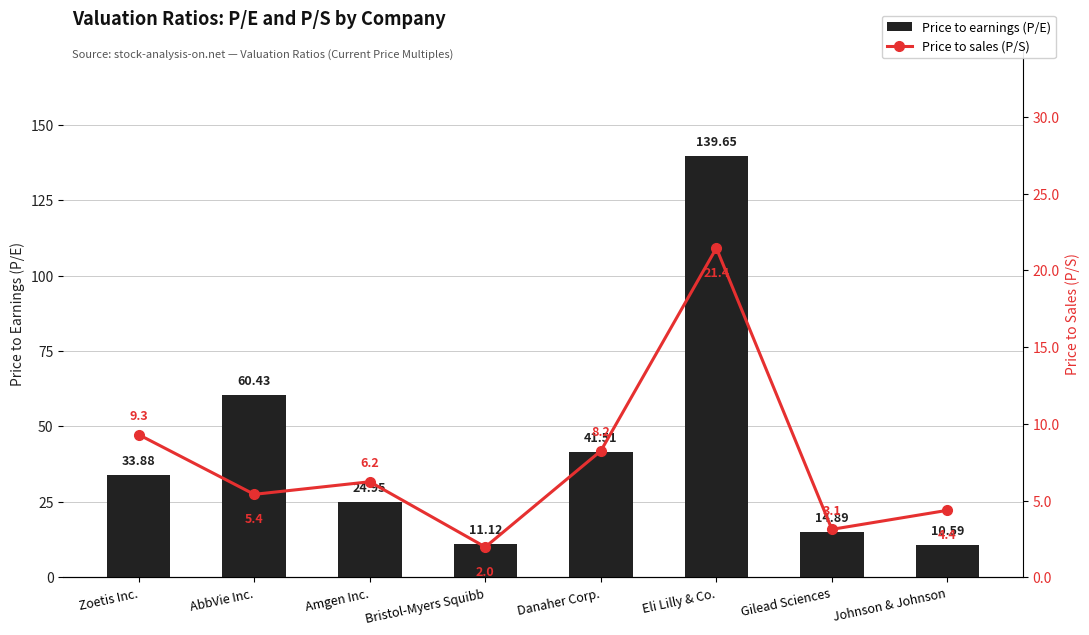

Reading left to right, transcribe all the data shown in this chart.

Price to earnings (P/E): 33.9	60.4	24.9	11.1	41.5	139.7	14.9	10.6
Price to sales (P/S): 9.3	5.4	6.2	2.0	8.2	21.4	3.1	4.4